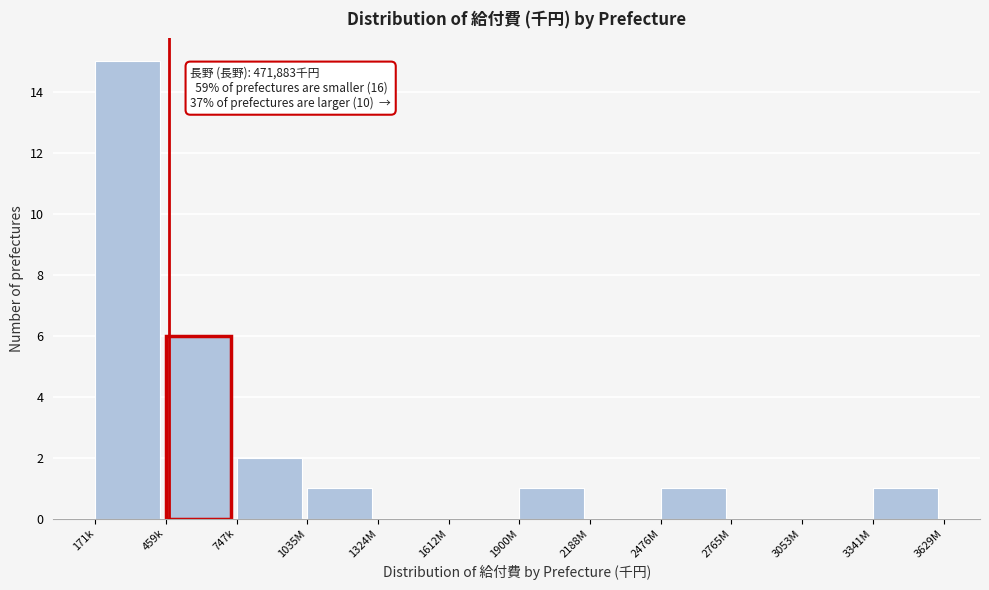

Reading left to right, list all the values displayed in this chart.

171k=15	459k=6	747k=2	1035M=1	1324M=0	1612M=0	1900M=1	2188M=0	2476M=1	2765M=0	3053M=0	3341M=1